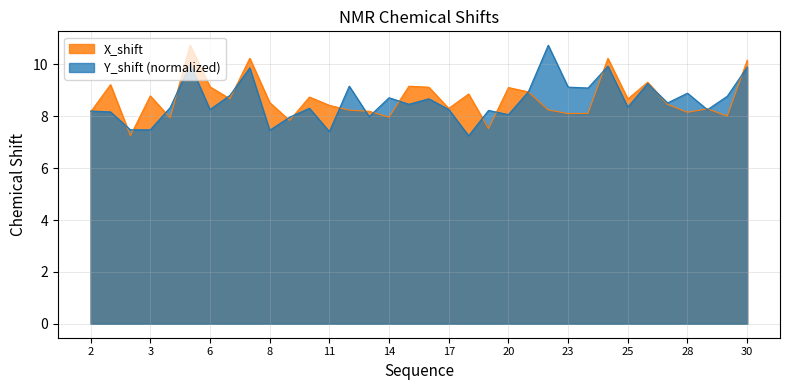

Which series has the largest total across all categories?

X_shift